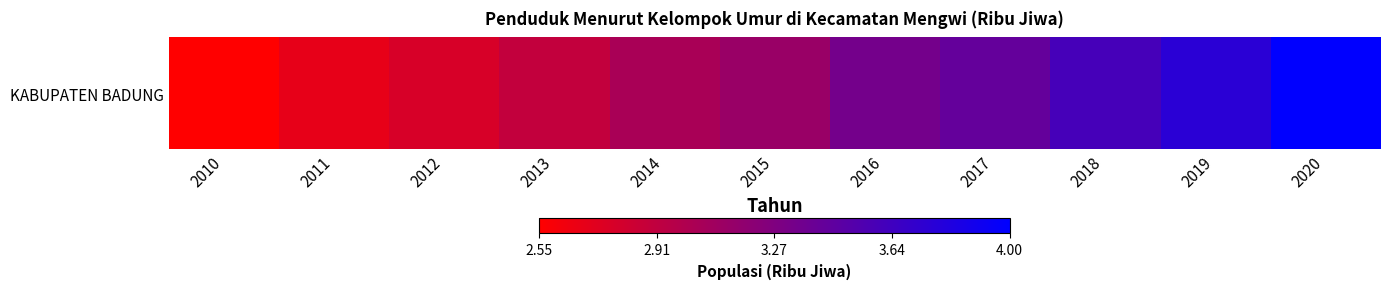

Is it true that the value at 2020 is 2.1?

False